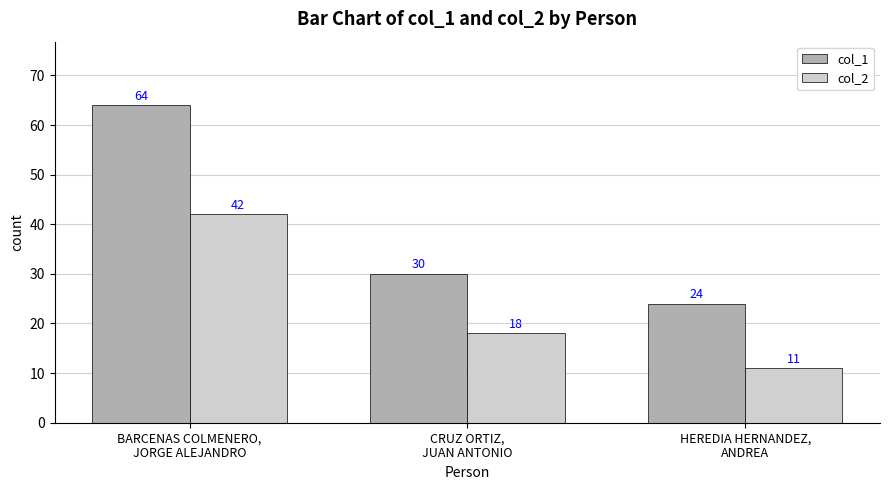

Reading left to right, extract all data points from this chart.

col_1: 64	30	24
col_2: 42	18	11